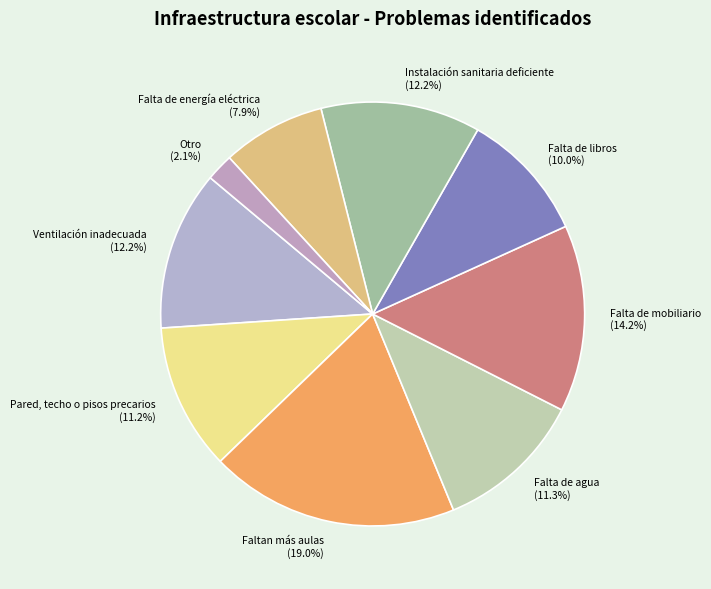

Is it true that Instalación sanitaria deficiente is 1% of the pie?

False